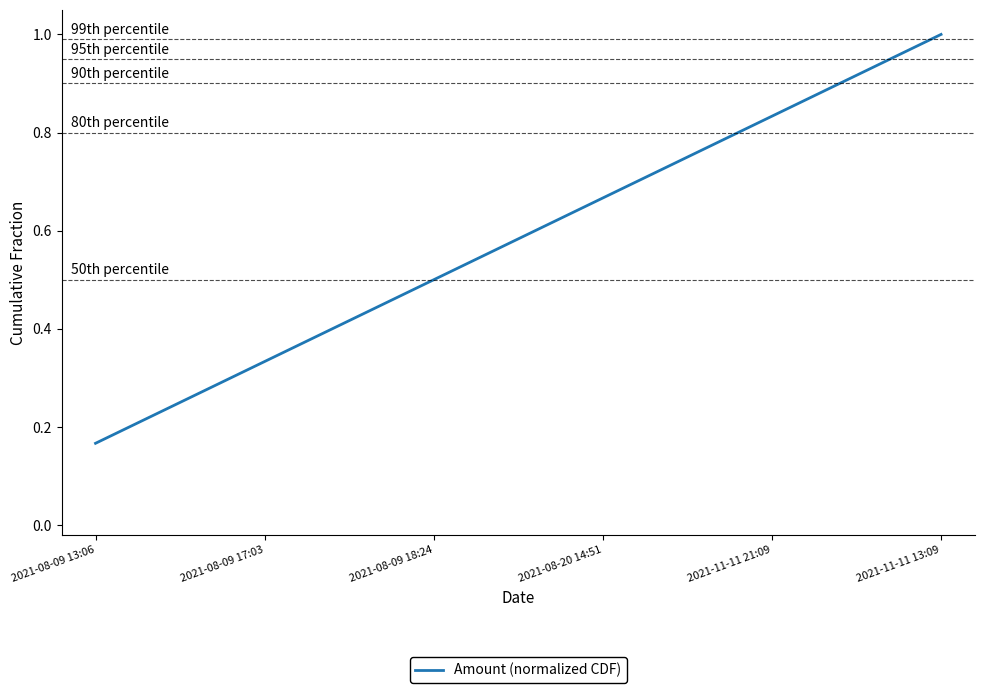

What is the maximum value shown in the chart?

1.0